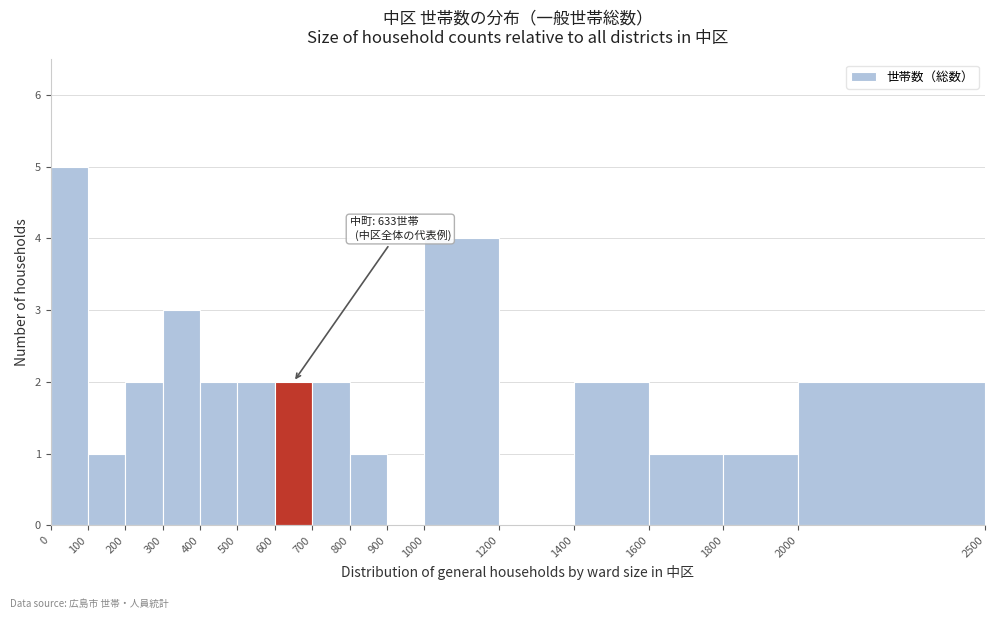

Which range on the x-axis has the tallest bar?

0 to 100